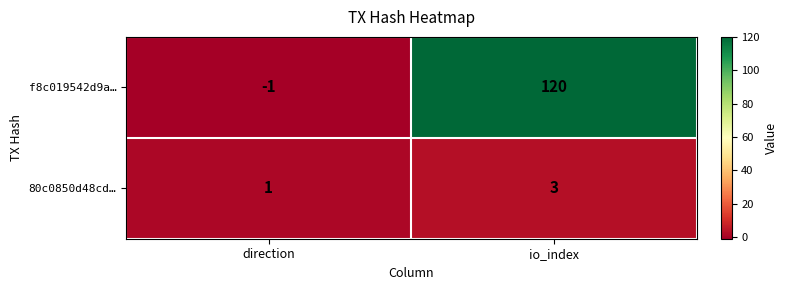

Which series has the largest range (max minus min)?

f8c019542d9a…